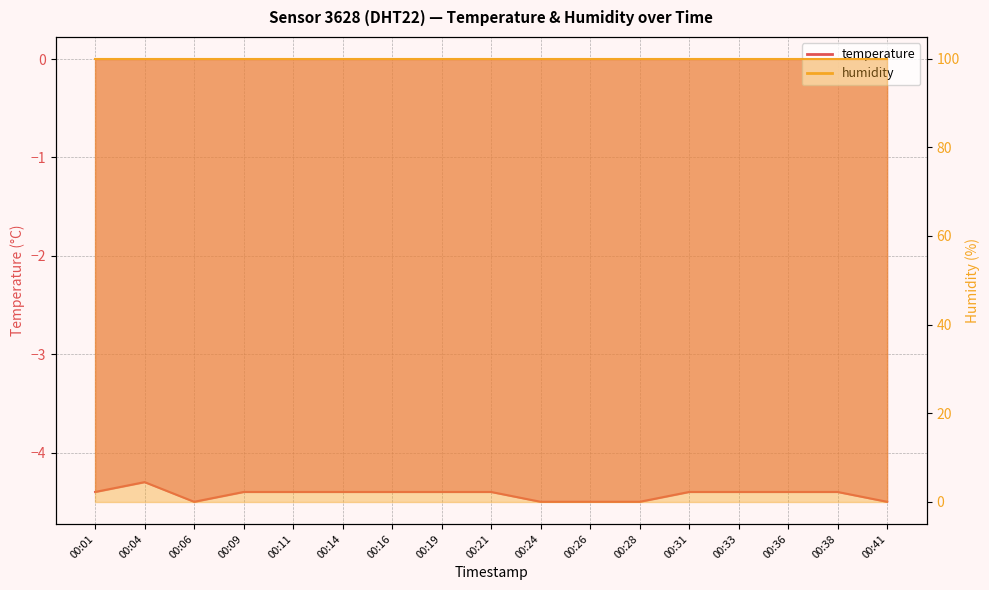

What is the average value?

-4.4